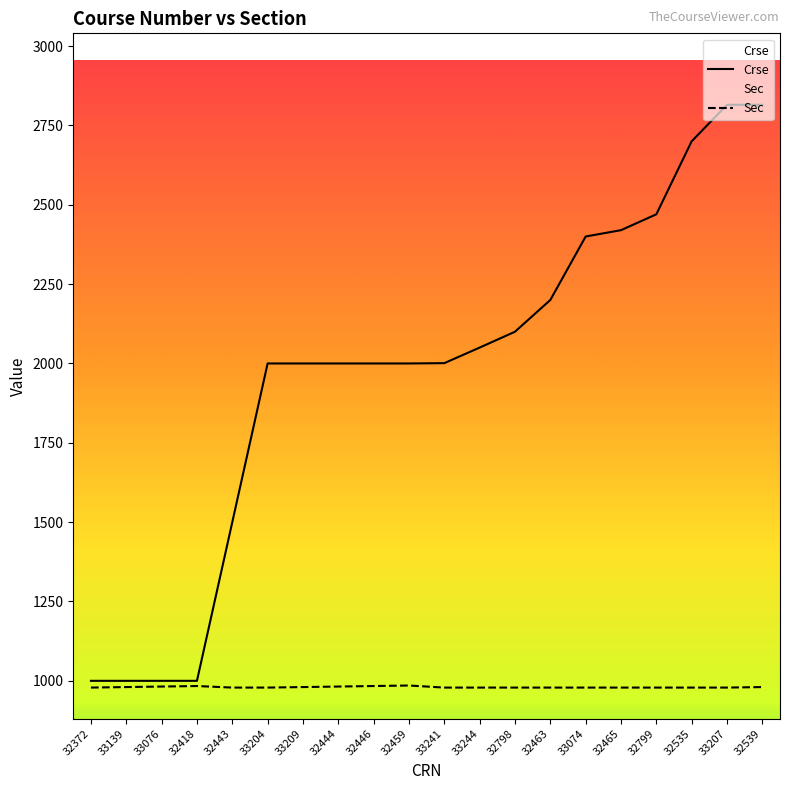

Which label corresponds to the largest value in the chart?

33207